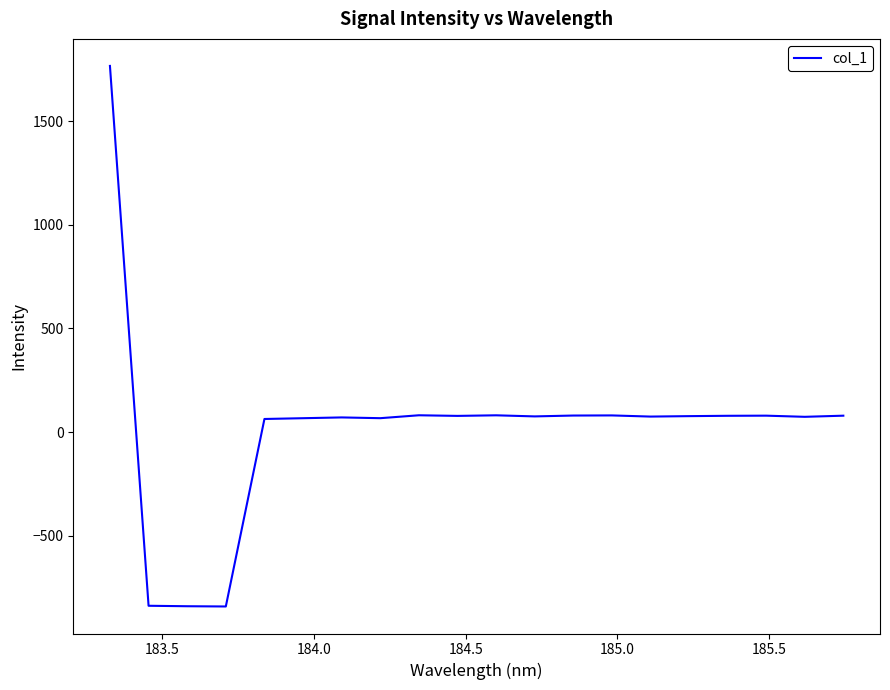

What is the minimum value shown in the chart?

-842.6